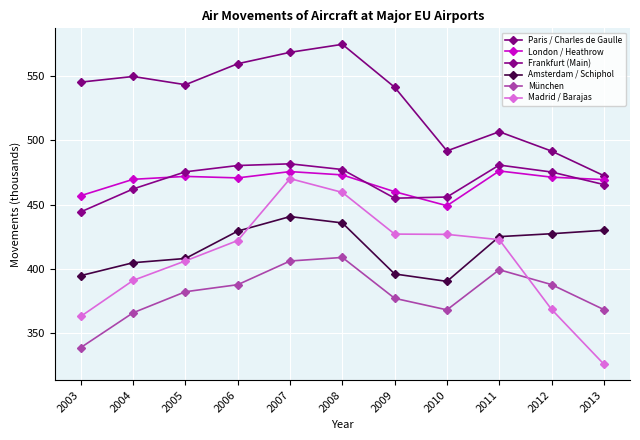

What is the sum of all London / Heathrow values?

5145.5